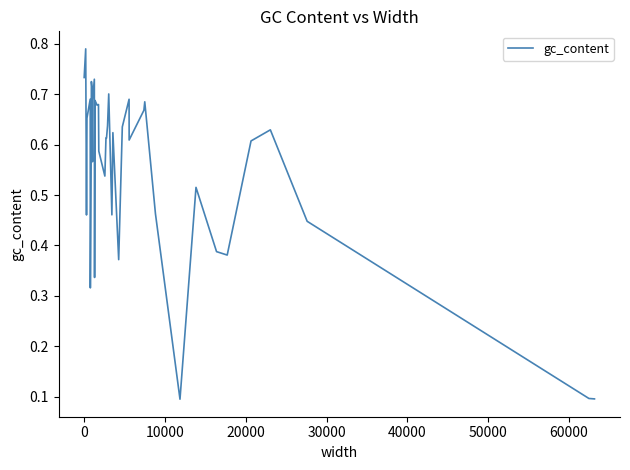

How many lines are shown in the chart?

1